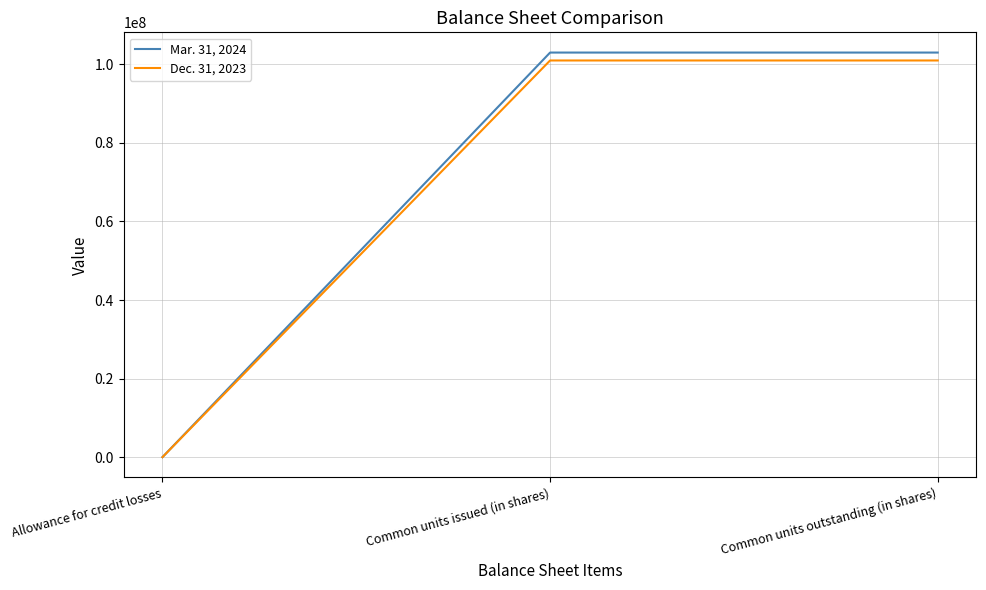

At which label does Mar. 31, 2024 reach its minimum?

Allowance for credit losses